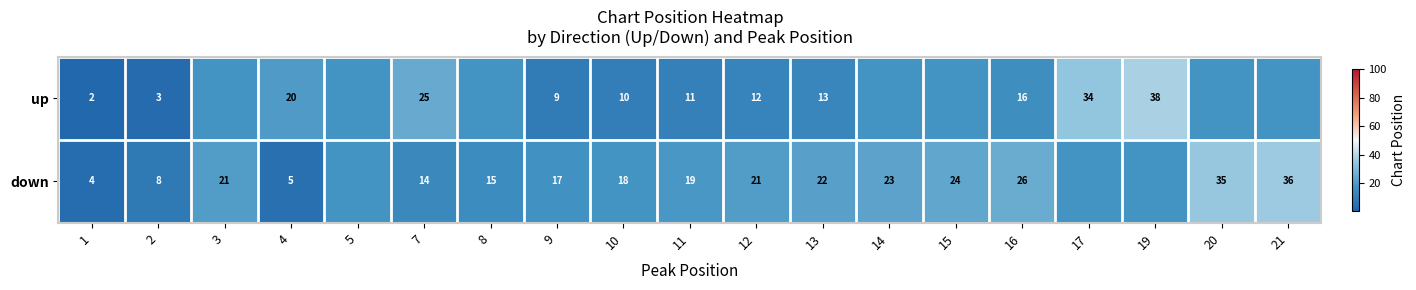

At 7, list the series in order from smallest to largest.

down, up